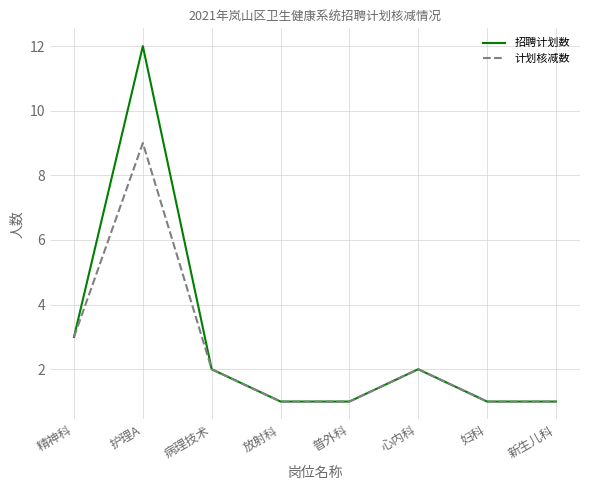

In 计划核减数, how many points are higher than both neighbors (excluding endpoints)?

2